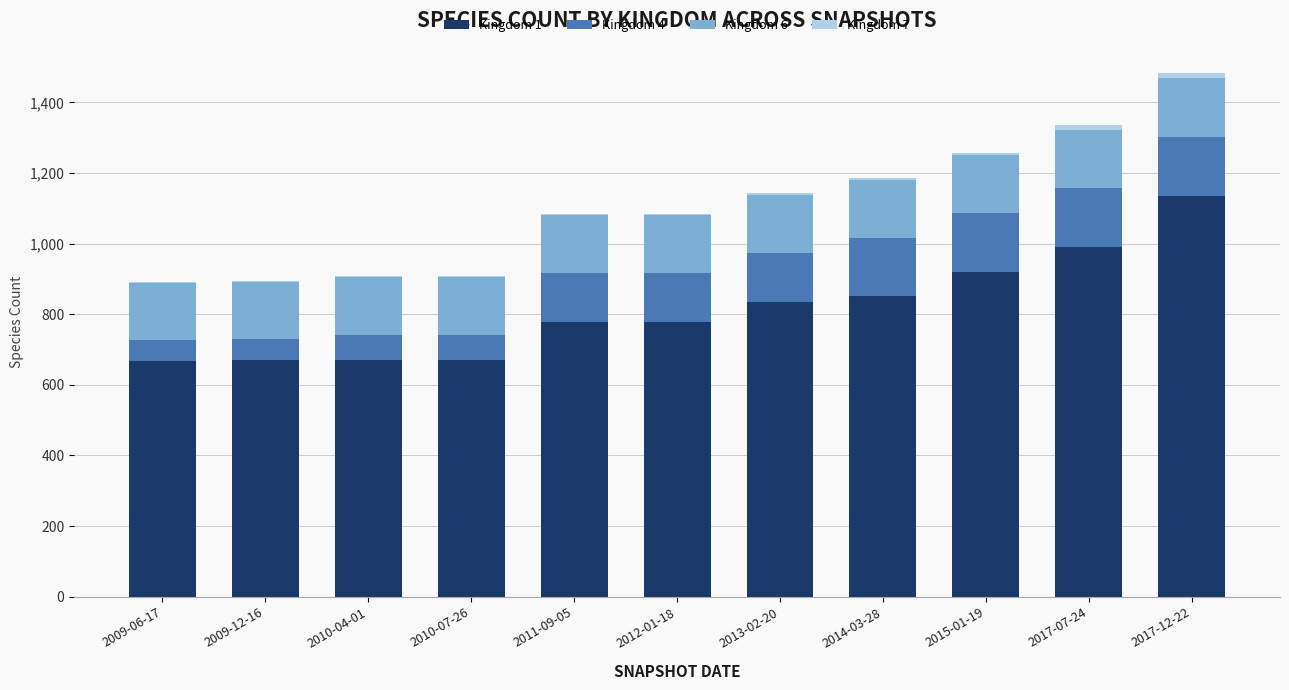

At which label does Kingdom 1 reach its peak?

2017-12-22